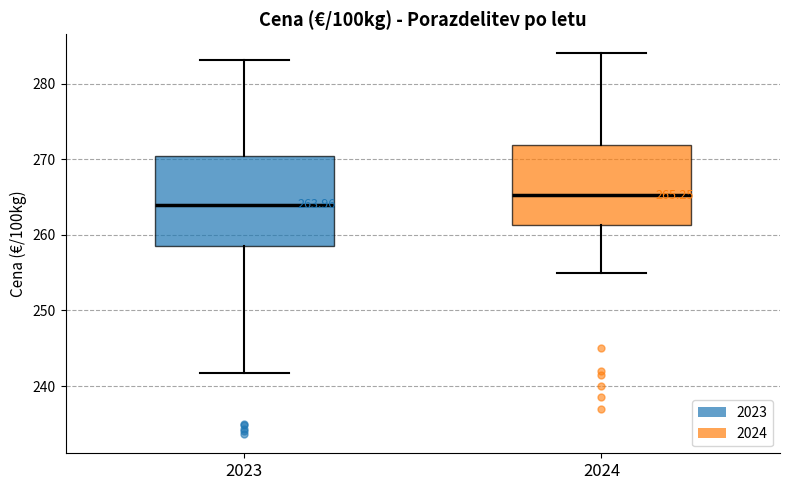

Which box's median line is the lowest?

2023